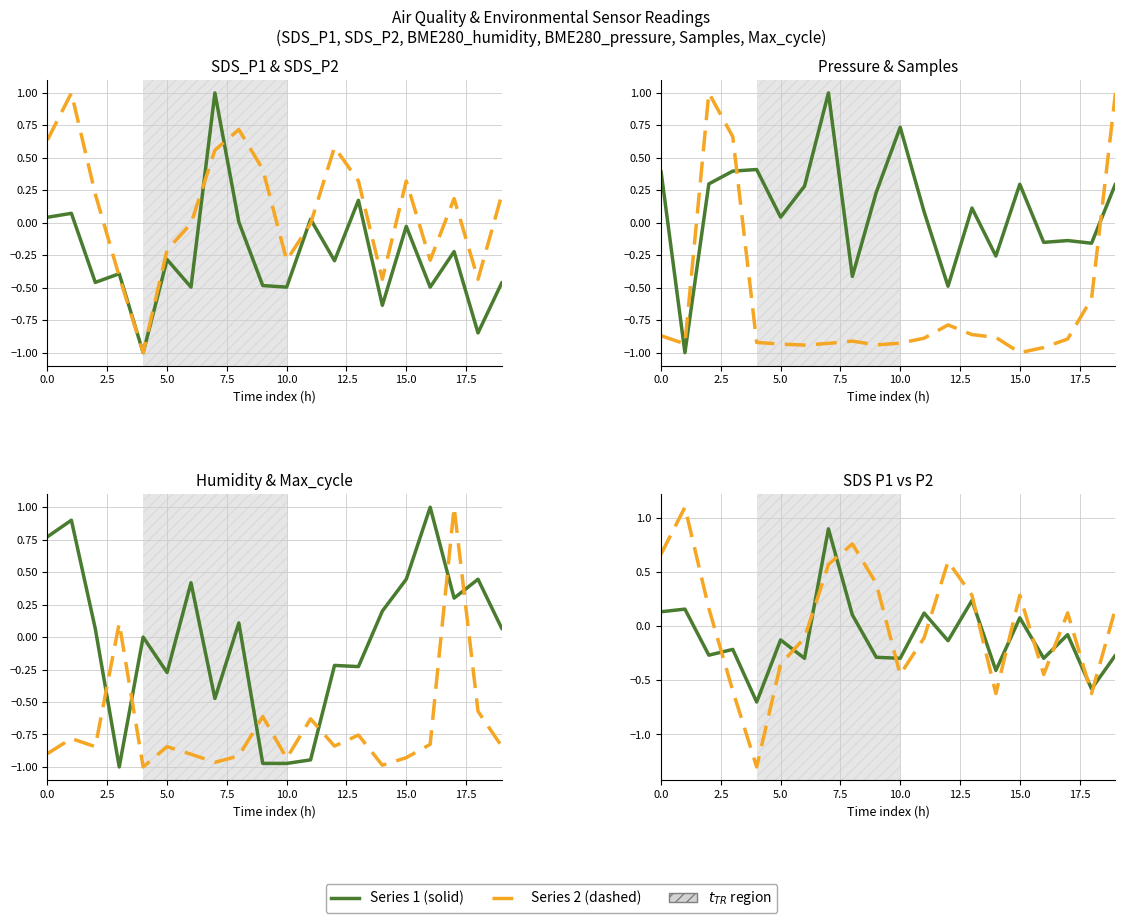

What is the label of the 20th point from the left?

19